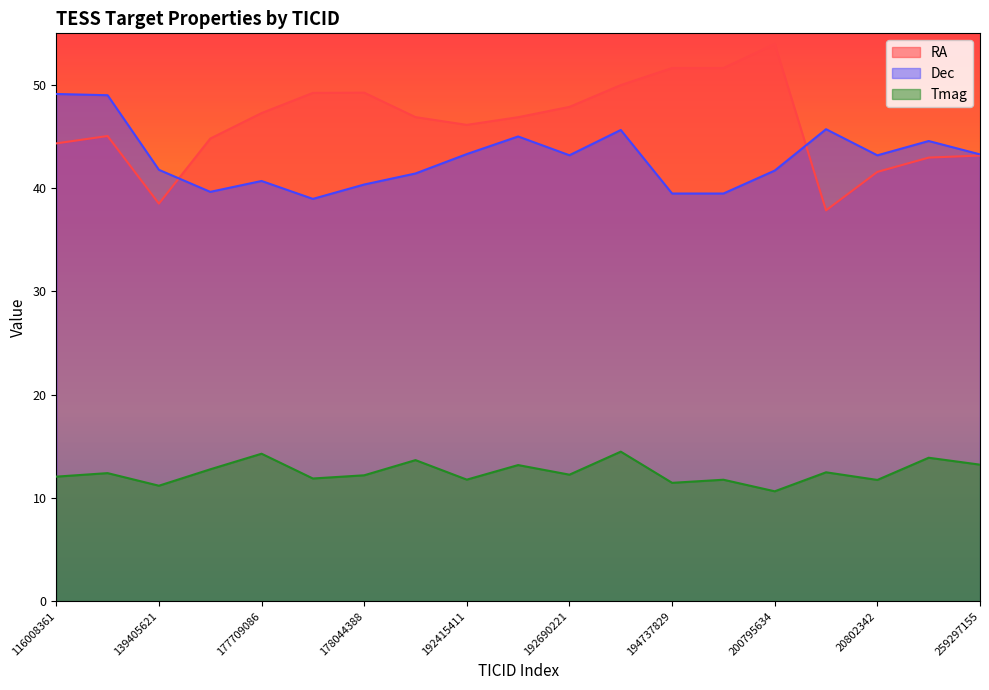

What is the value of the RA point at the 17th from the left?

41.6